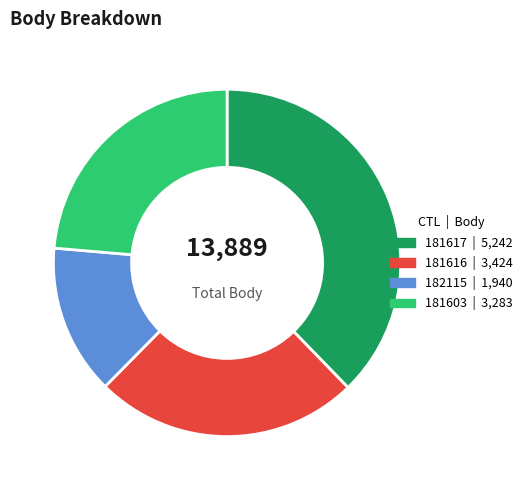

Count the number of slices in the pie.

4